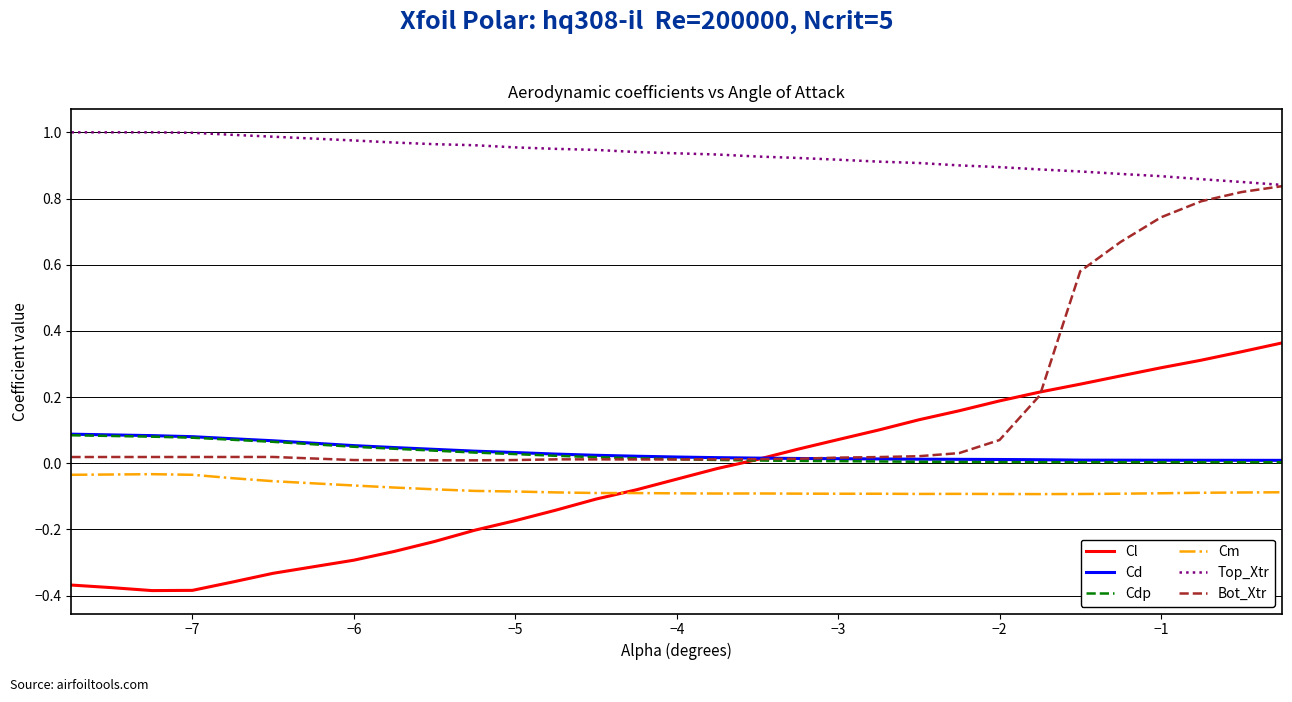

True or false: Cdp and Cd cross at least once.

False